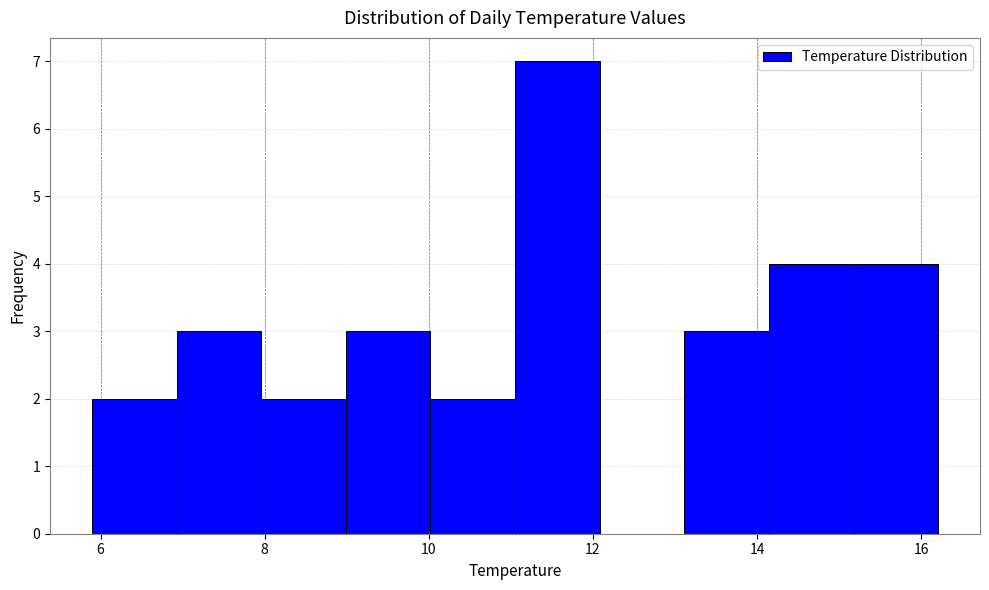

What is the height of the bar covering 11.0 to 12.0 on the x-axis? Neither the bar edges nor the heights are printed on the chart, so give them approximately, as read against the axes.

7